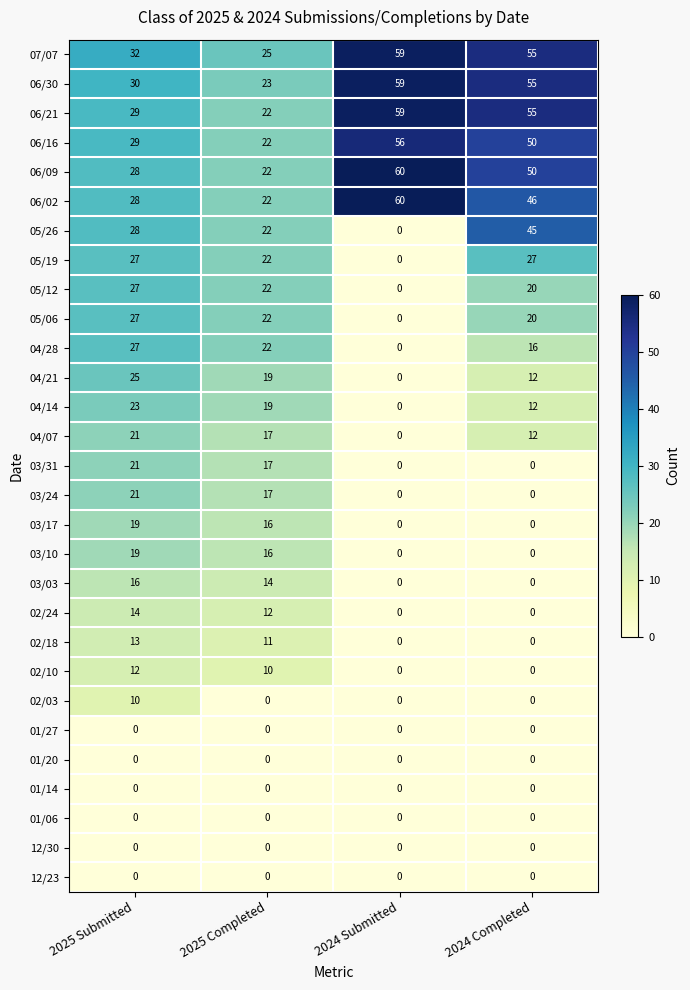

The value of 01/14 at 2024 Completed is 0. True or false?

True